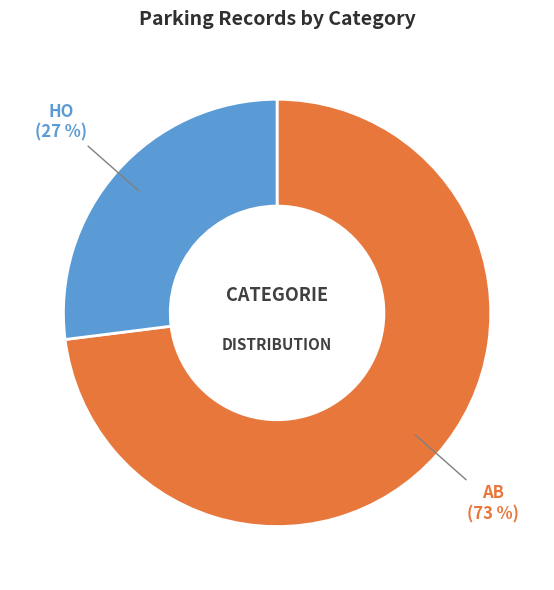

How many slices are in this pie chart?

2